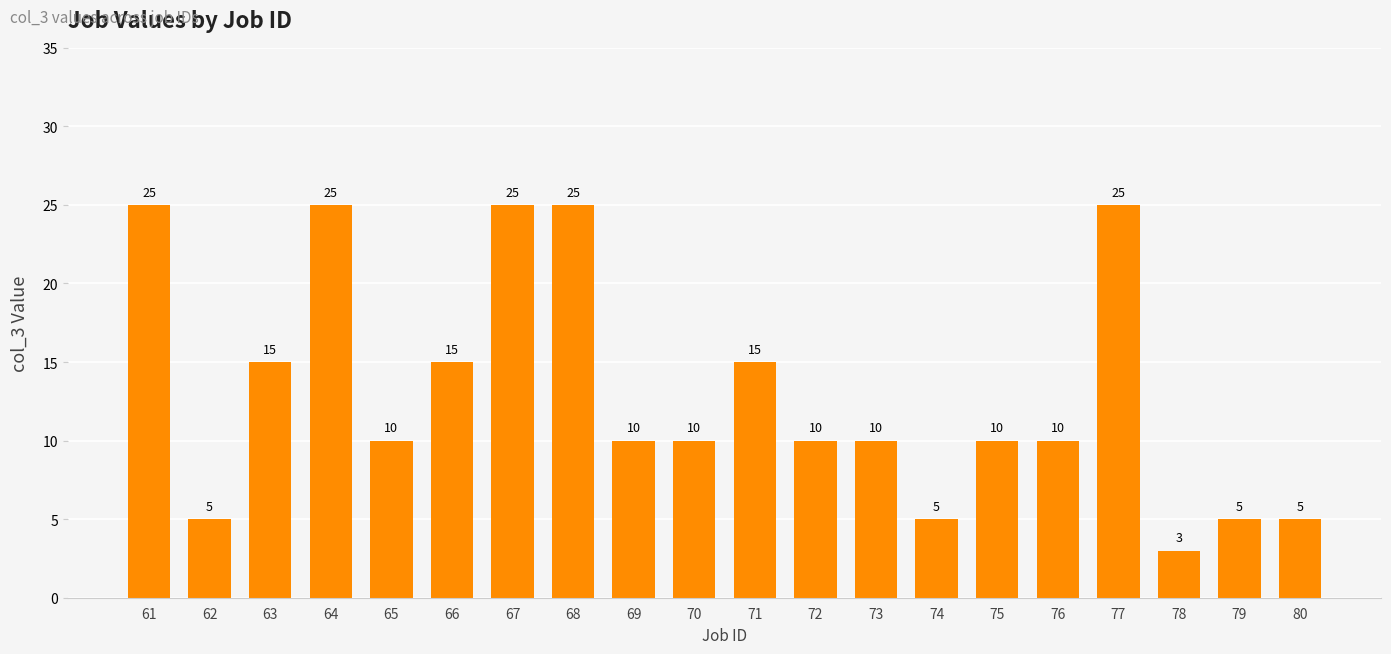

What is the average value?

13